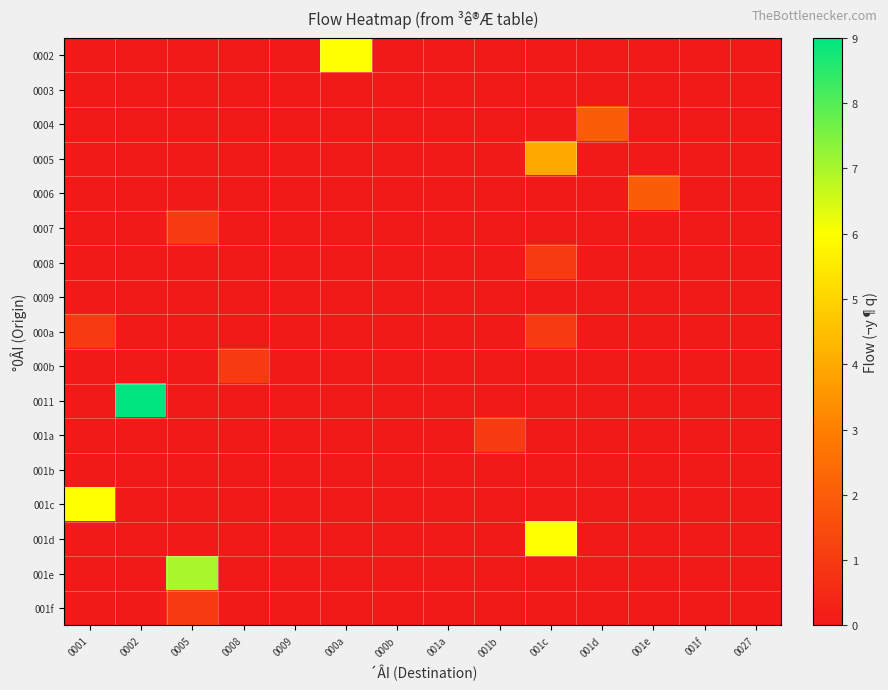

Rank the series at 001c from lowest to highest value.

0002, 0003, 0004, 0006, 0007, 0009, 000b, 0011, 001a, 001b, 001c, 001e, 001f, 0008, 000a, 0005, 001d